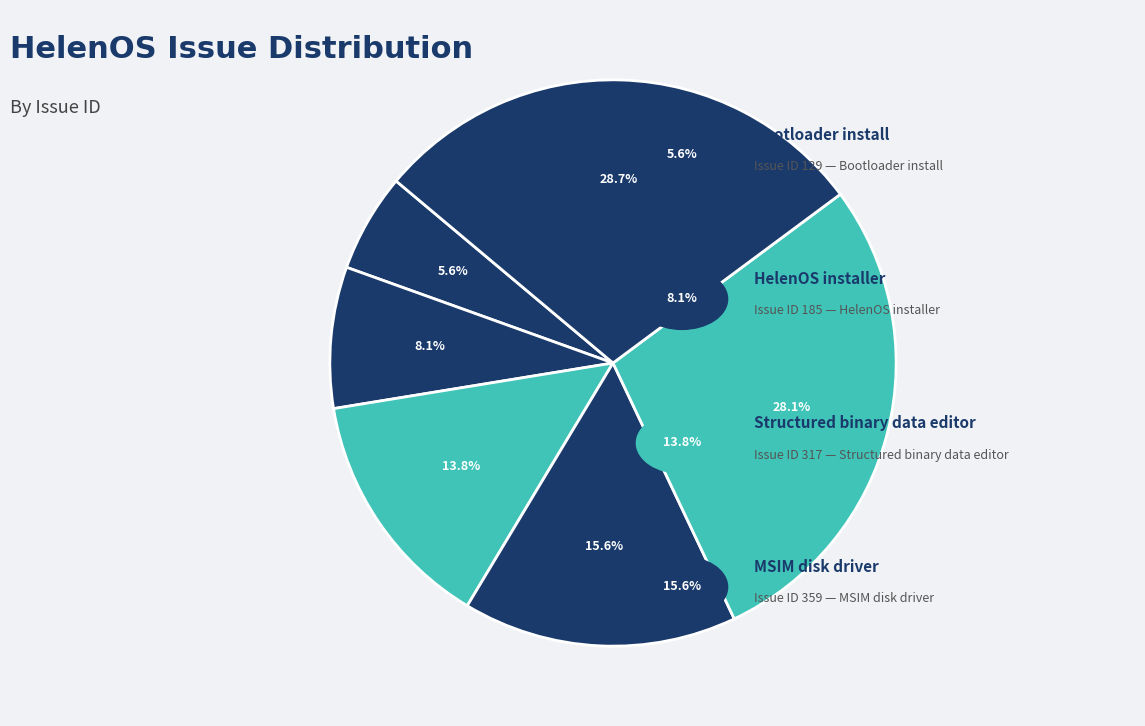

What is the smallest slice in the pie chart?

Bootloader install